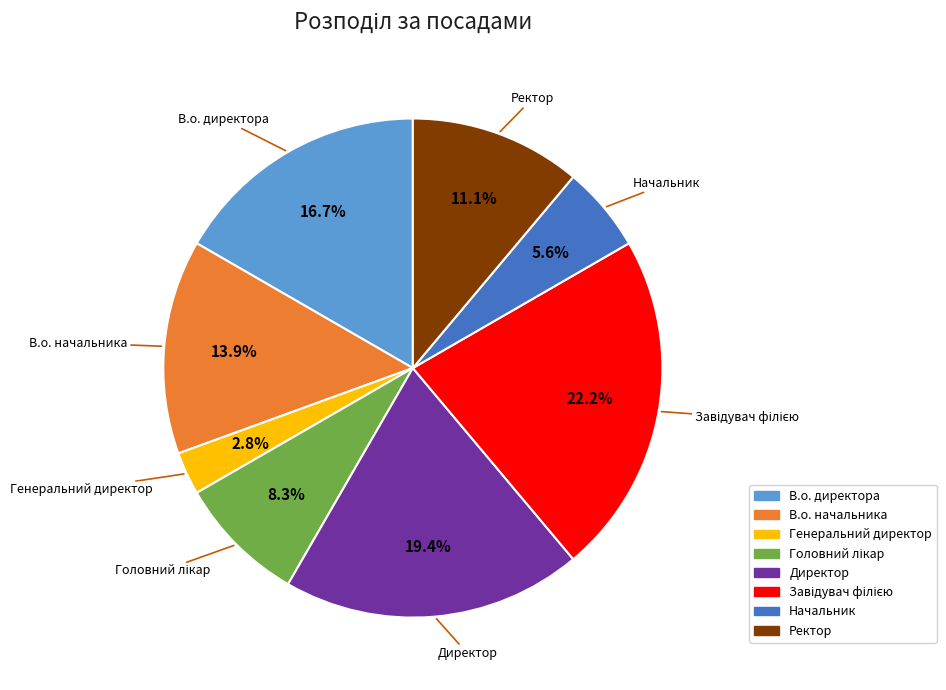

Count the number of slices in the pie.

8